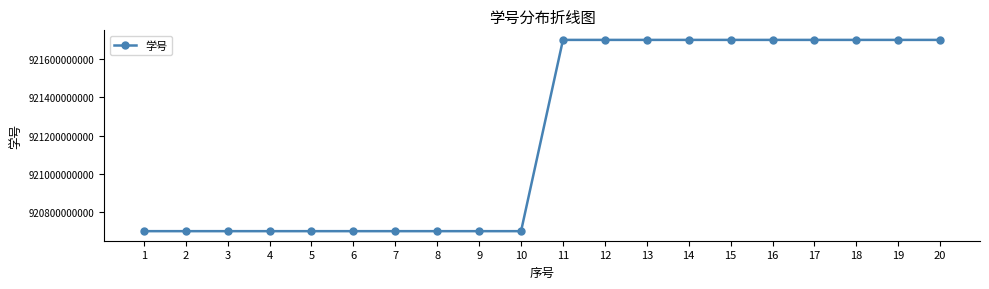

Is it true that the value at 6 is 920700910047?

True